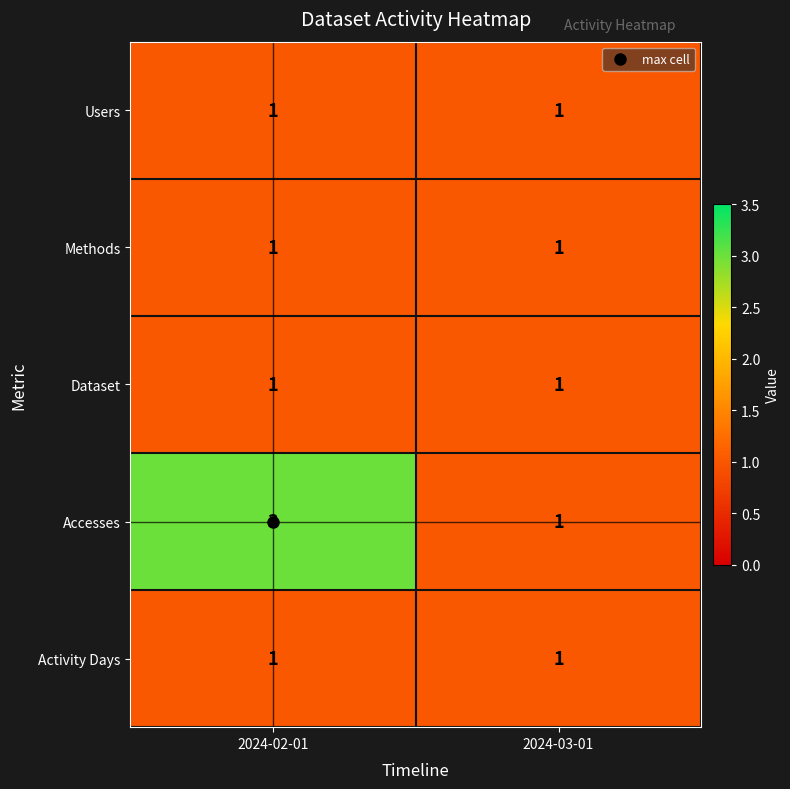

At which category is the sum across all series the highest?

2024-02-01